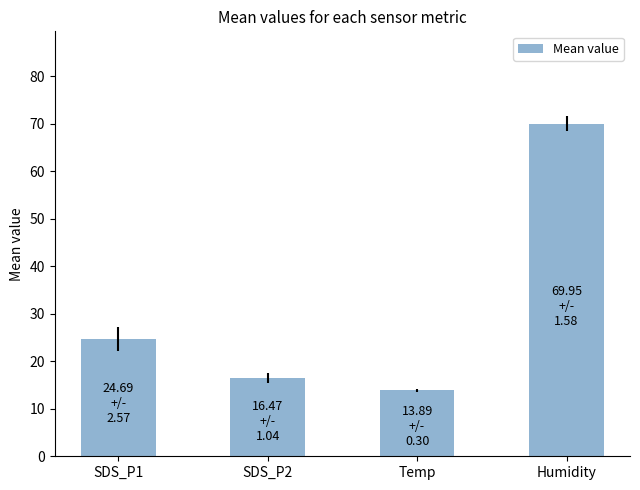

The chart shows a value of 70.0 at Humidity. True or false?

True